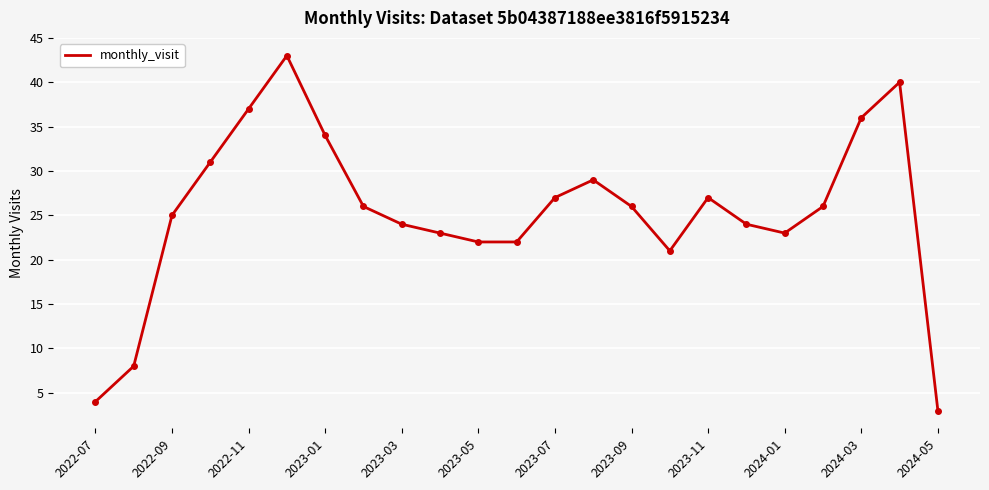

What is the minimum value shown in the chart?

3